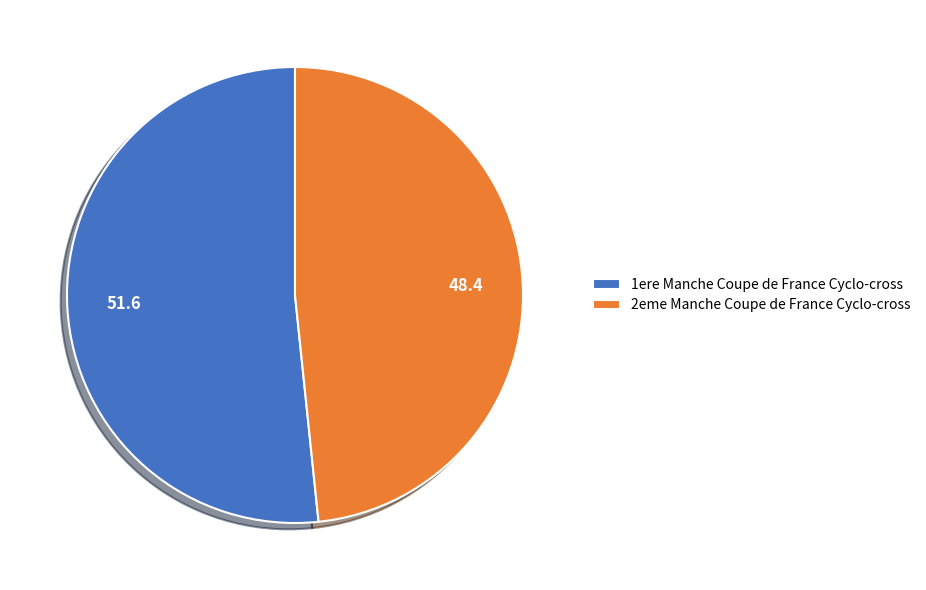

Approximately how many times larger is the value at 2eme Manche Coupe de France Cyclo-cross compared to 1ere Manche Coupe de France Cyclo-cross?

0.9